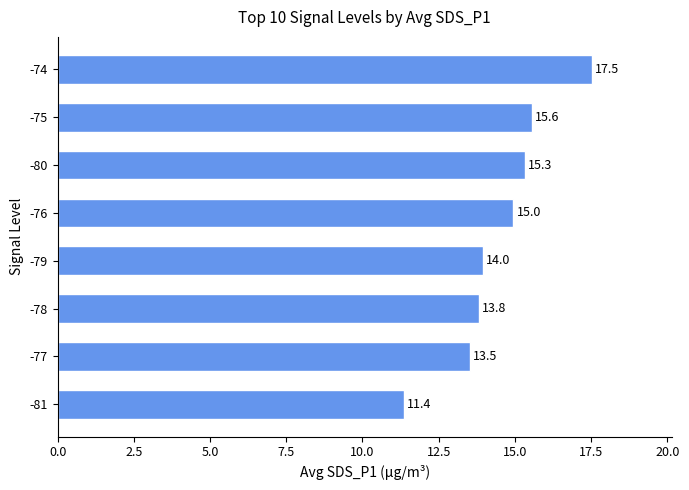

What value does the data have at -78?

13.8